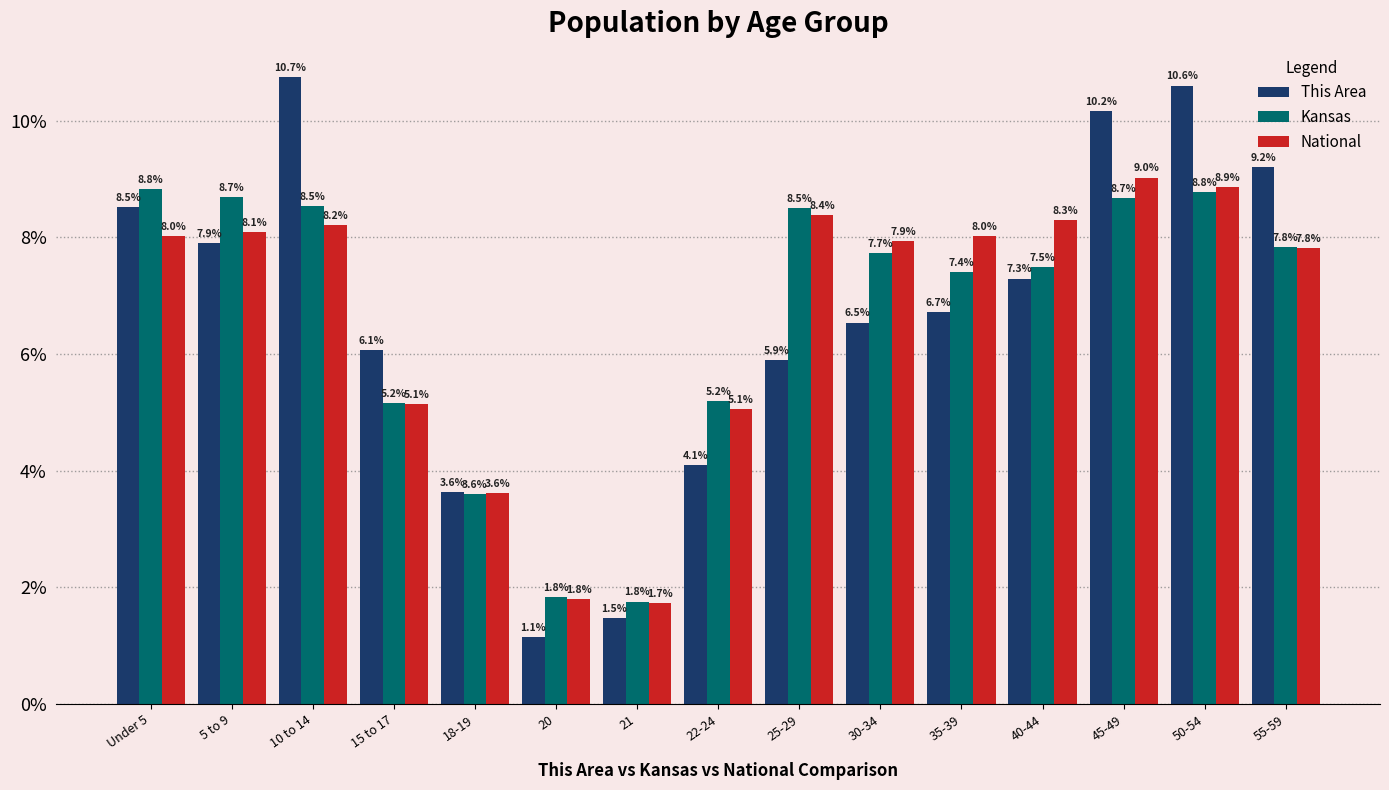

What position from the right is 20?

10